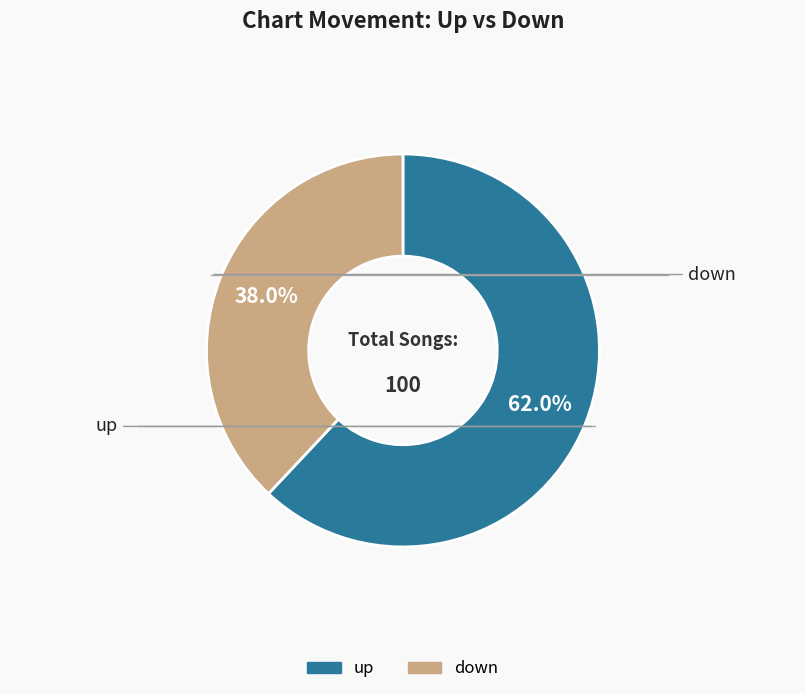

How many slices are in this pie chart?

2